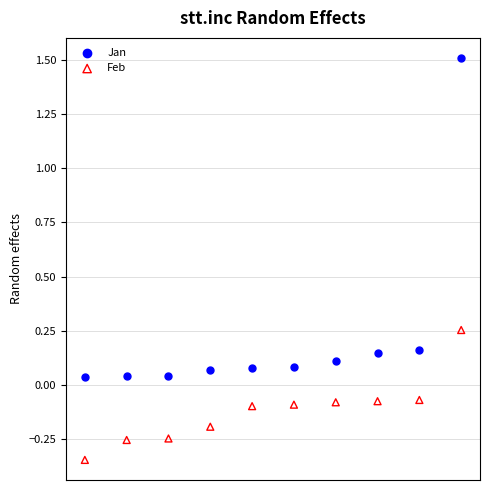

Which series has the largest Y range (max minus min)?

Jan